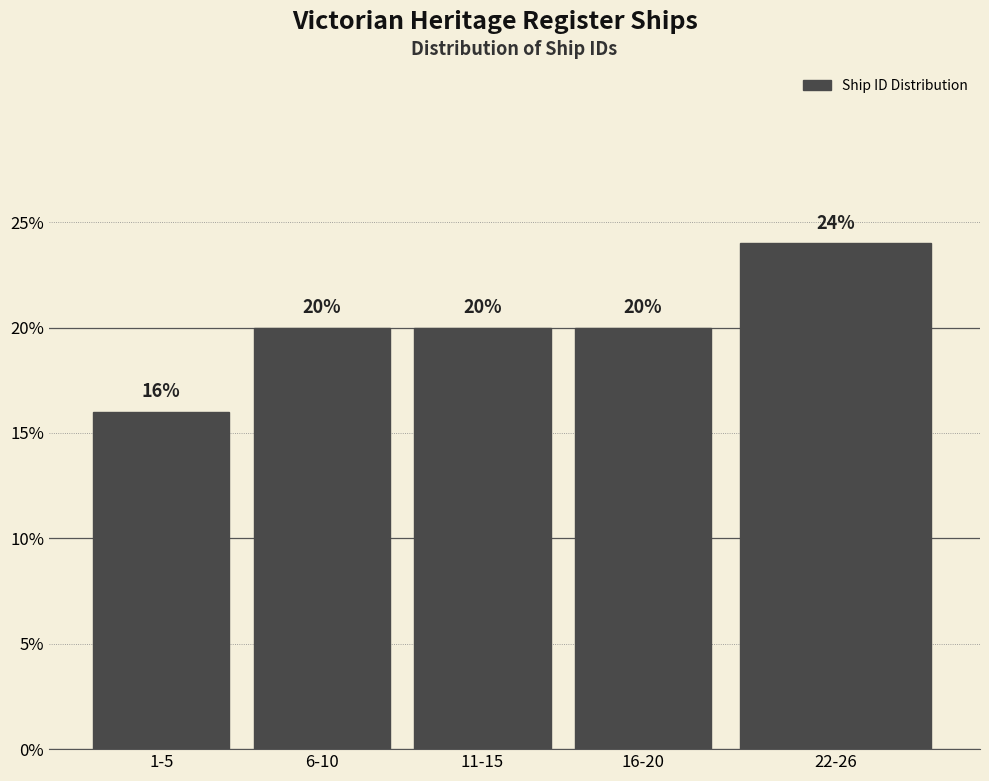

Reading left to right, what are all the values shown in this chart?

1-5=16	6-10=20	11-15=20	16-20=20	22-26=24